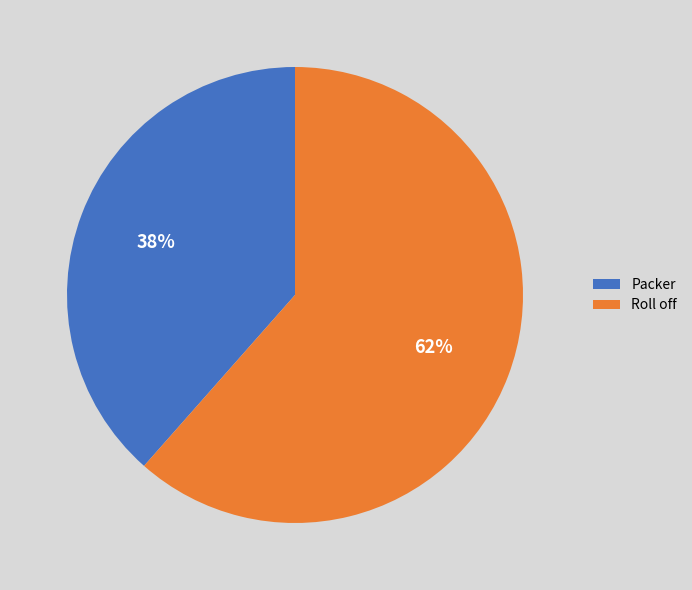

How many slices are in this pie chart?

2